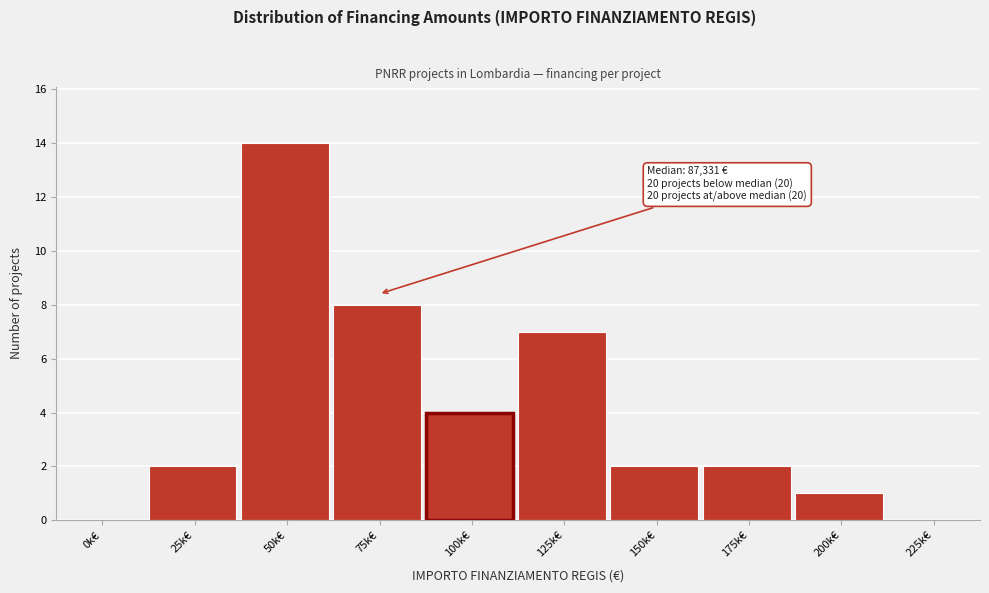

Reading right to left, transcribe all the data shown in this chart.

225k€=0	200k€=1	175k€=2	150k€=2	125k€=7	100k€=4	75k€=8	50k€=14	25k€=2	0k€=0